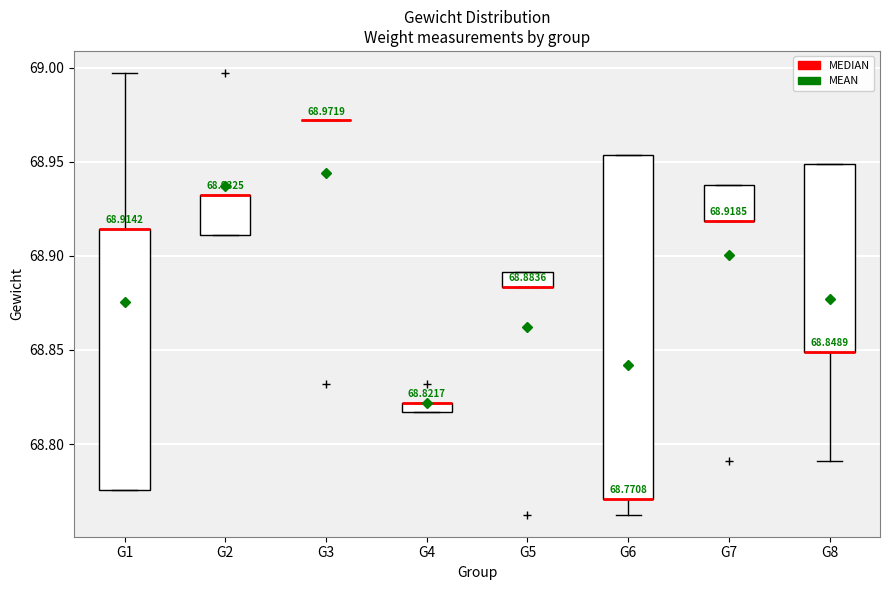

Comparing the boxes themselves (not the whiskers), which one is the tallest?

G6